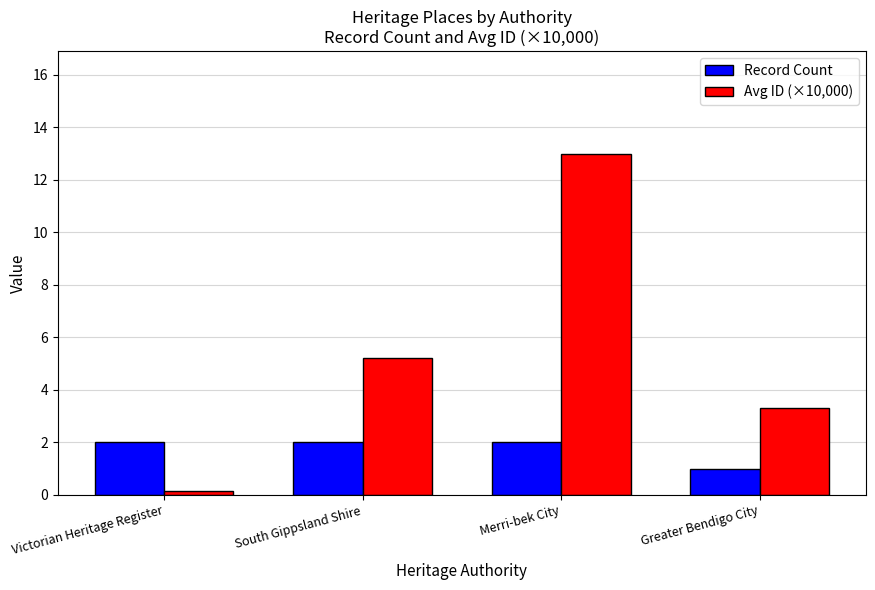

Between South Gippsland Shire and Greater Bendigo City, which series saw the biggest shift?

Avg ID (×10,000)